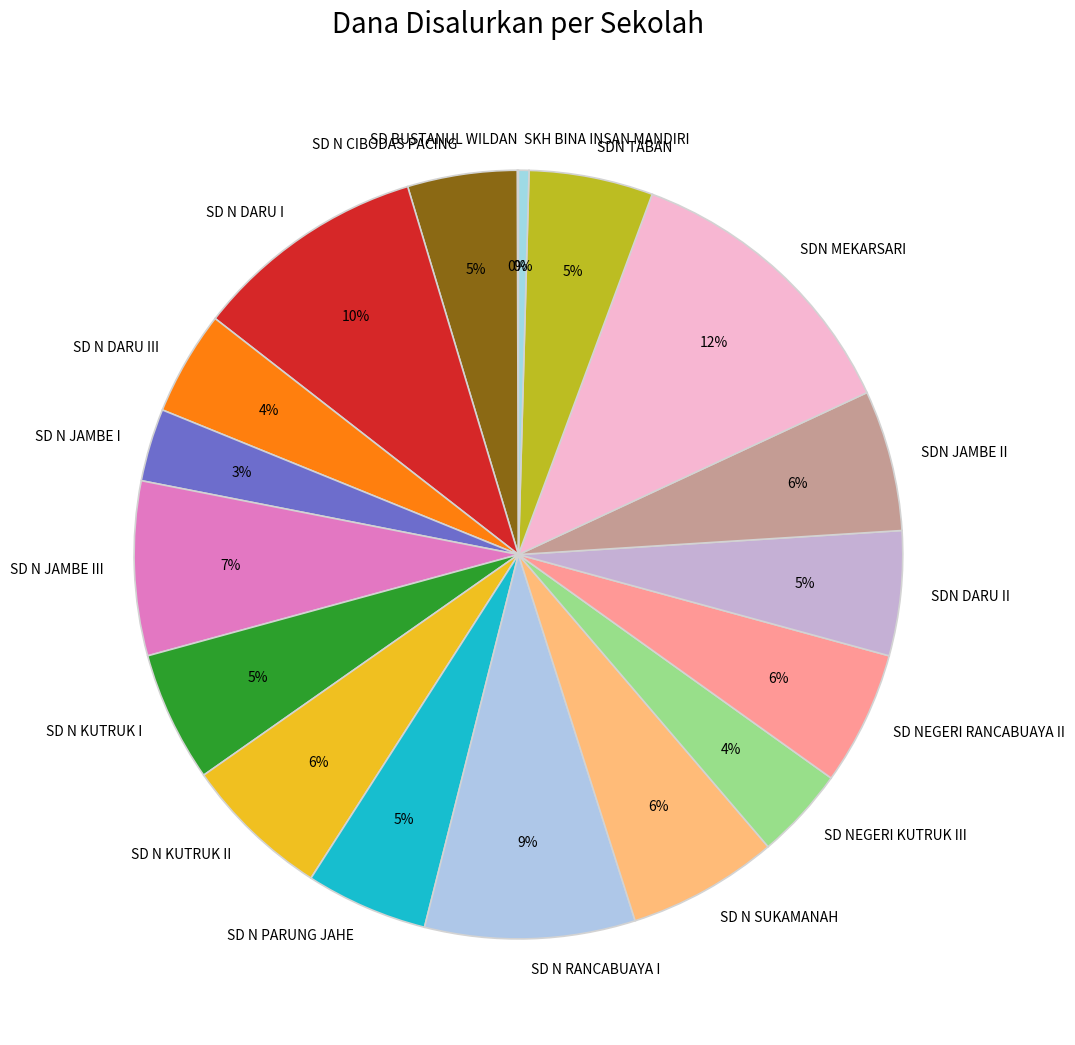

Is it true that SD NEGERI RANCABUAYA II is 1% of the pie?

False